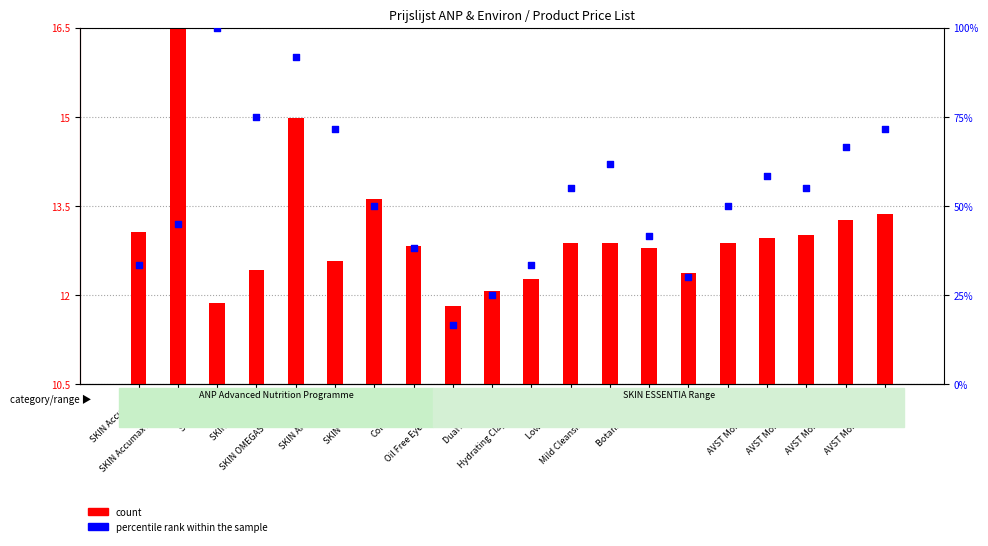

At how many categories does at least one series exceed 53?

10